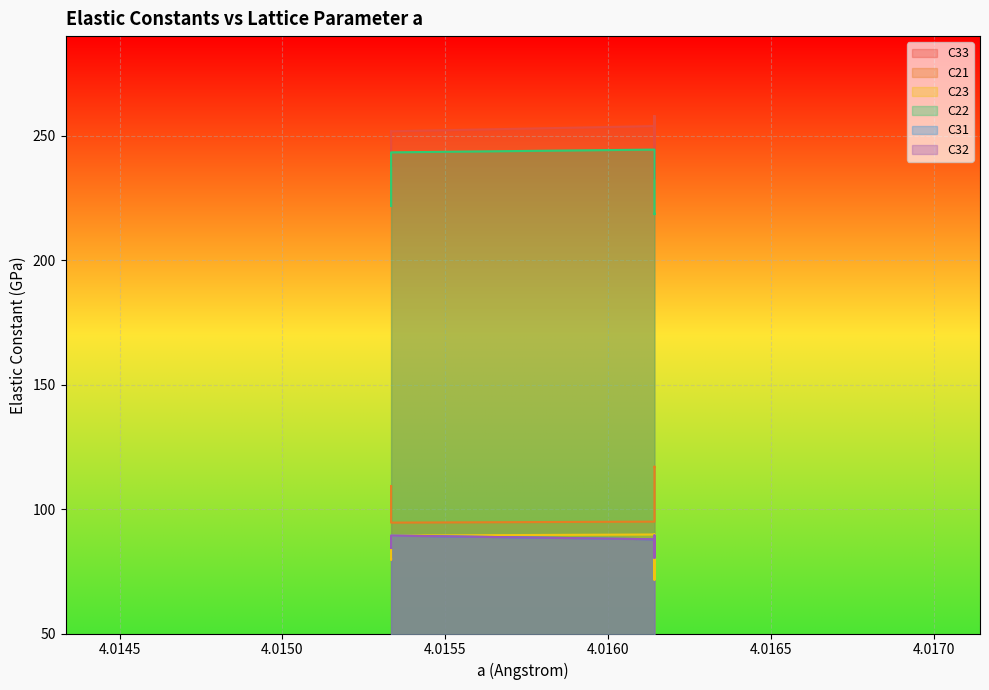

True or false: C33 has more than 0 interior local peaks.

True